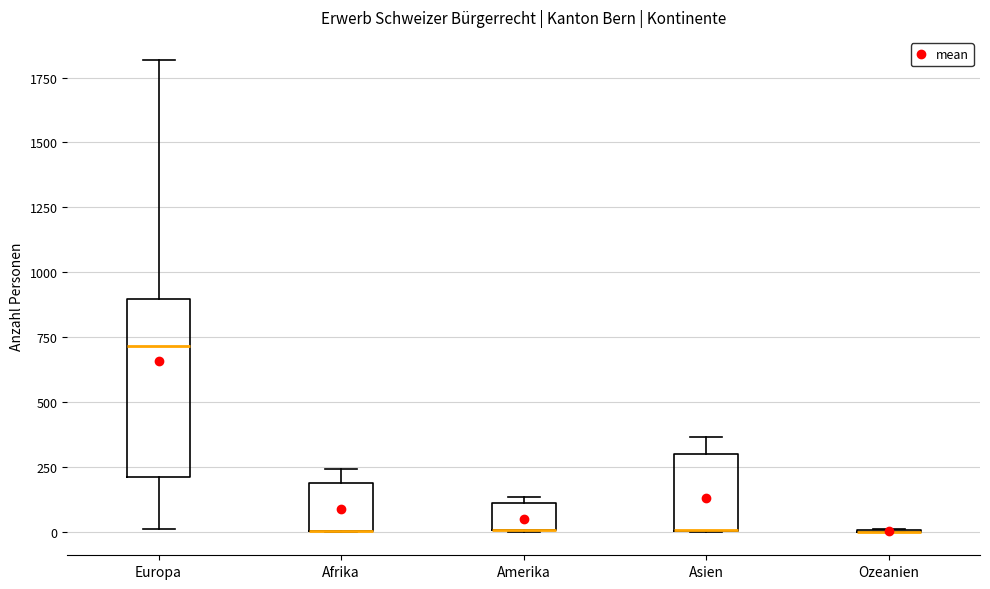

Reading left to right, read every box against the y-axis: the position of its median line, the range the box covers, and the ends of its whiskers. The values are not printed on the chart, so give them approximately, as read against the axis.

Europa: median 700, box 200 to 900, whiskers 0 to 1800
Afrika: median 0 (drawn on the box's lower edge), box 0 to 200, whiskers 0 to 250
Amerika: median 0 (drawn on the box's lower edge), box 0 to 100, whiskers 0 to 150
Asien: median 0 (drawn on the box's lower edge), box 0 to 300, whiskers 0 to 350
Ozeanien: box collapsed to a line at 0, whiskers 0 to 0